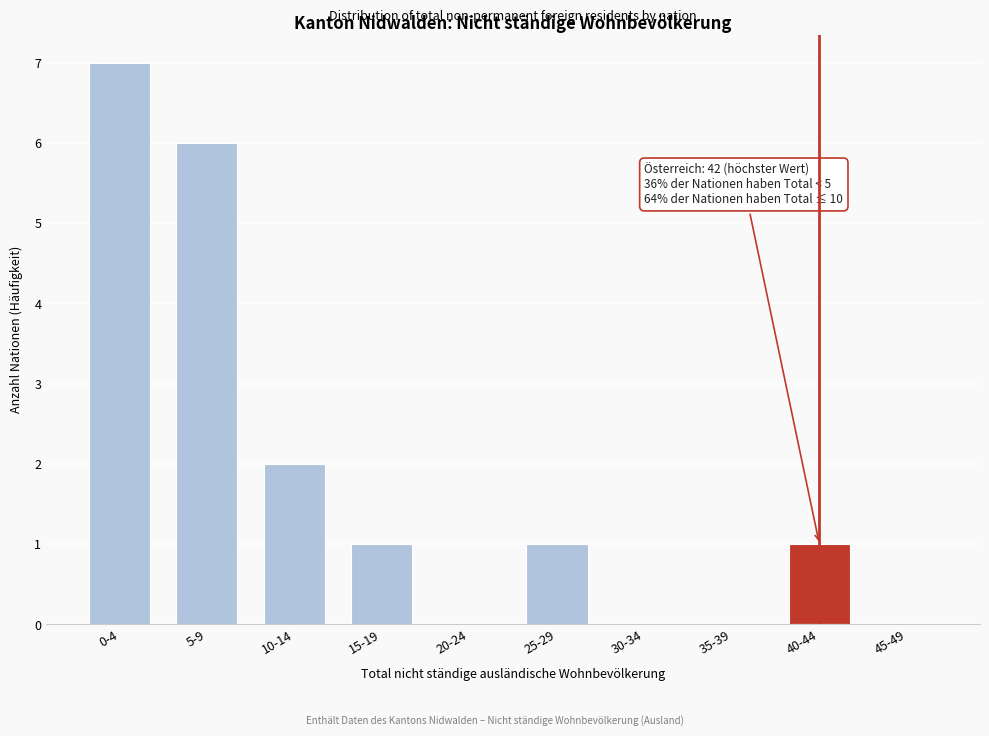

Reading left to right, transcribe all the data shown in this chart.

0-4=7	5-9=6	10-14=2	15-19=1	20-24=0	25-29=1	30-34=0	35-39=0	40-44=1	45-49=0